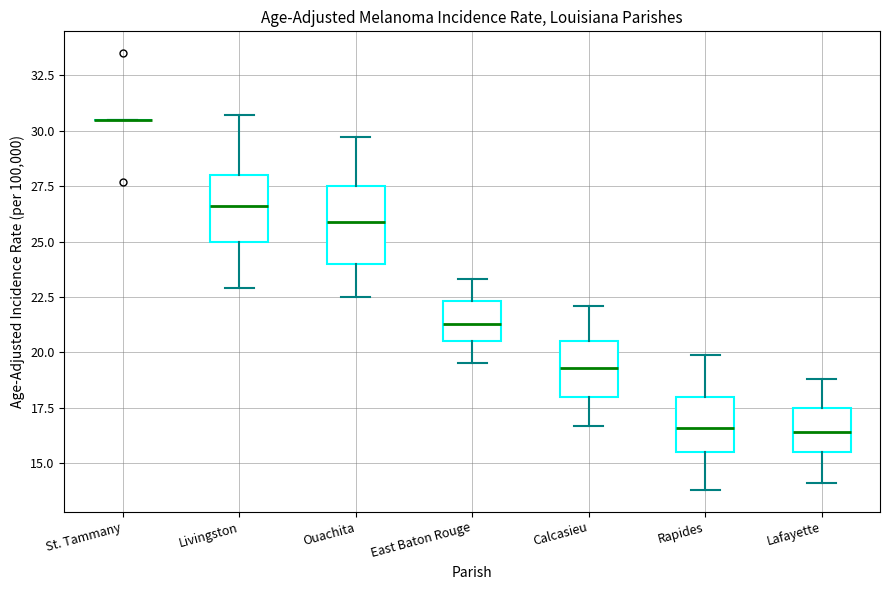

Where is the lower edge of the box for East Baton Rouge on the y-axis? The values are not printed on the chart, so give them approximately, as read against the axis.

20.5